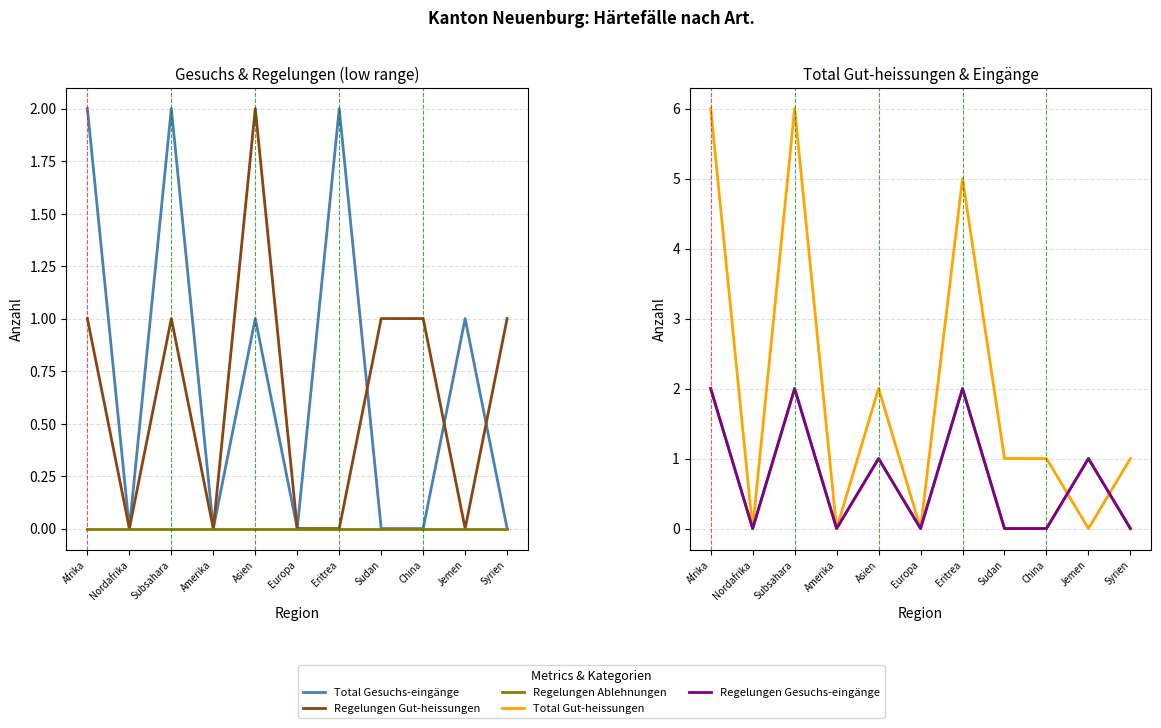

What position from the right is Sudan?

4